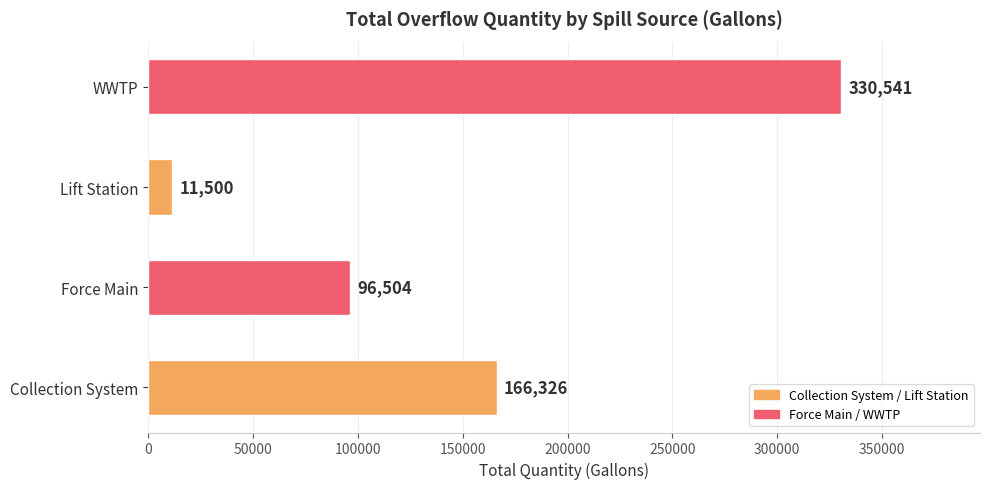

How many categories are shown in the chart?

4